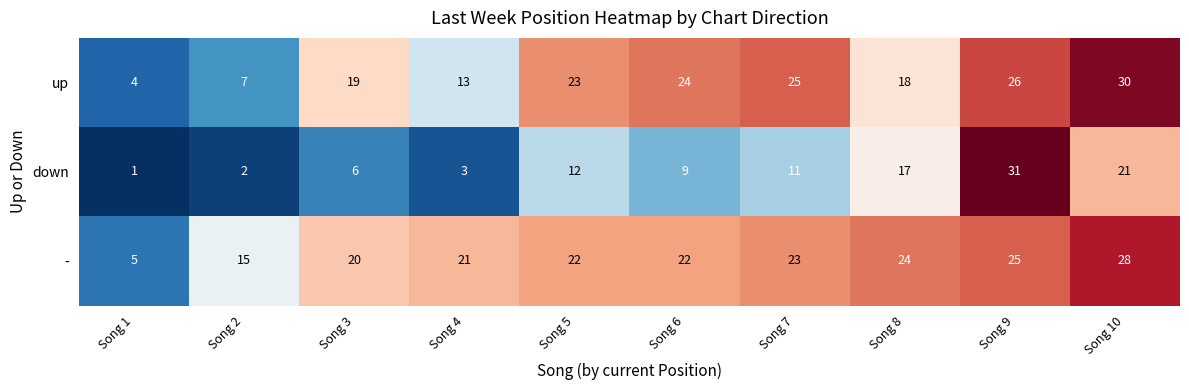

True or false: down has a value of 3 at Song 5.

False